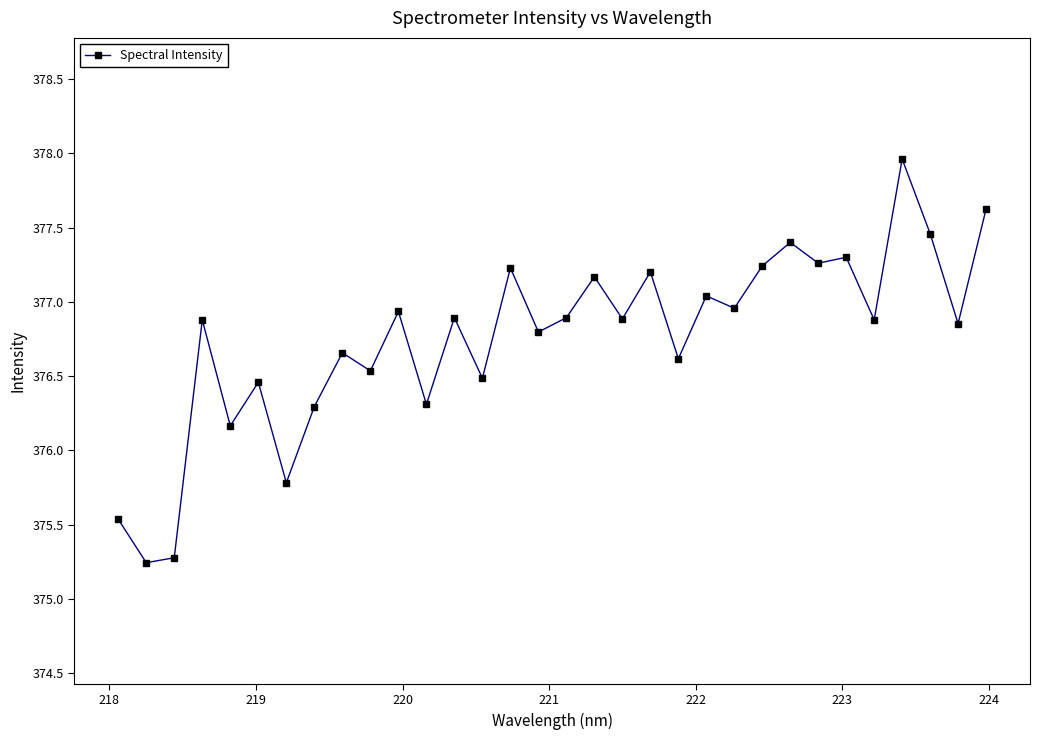

Does the chart display data point markers on the line(s)?

Yes